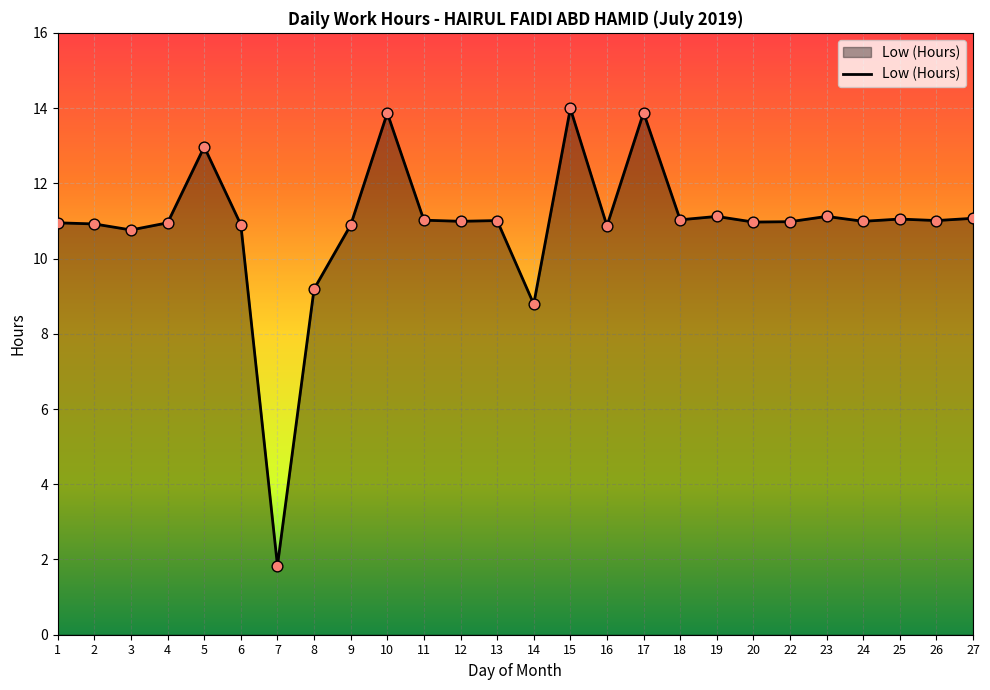

Which has a higher value, 3 or 19?

19